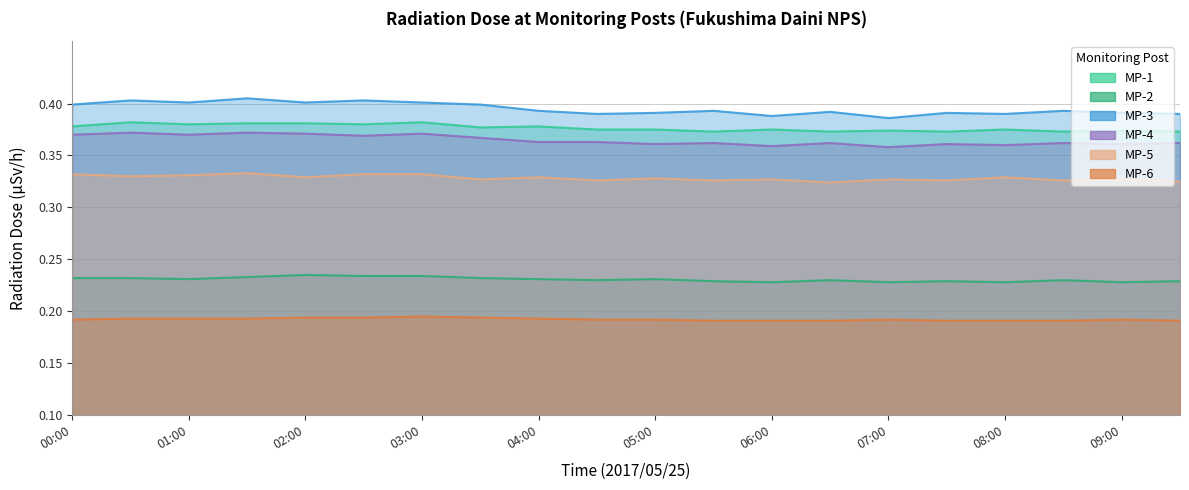

Which label corresponds to the smallest value in the chart?

05:30